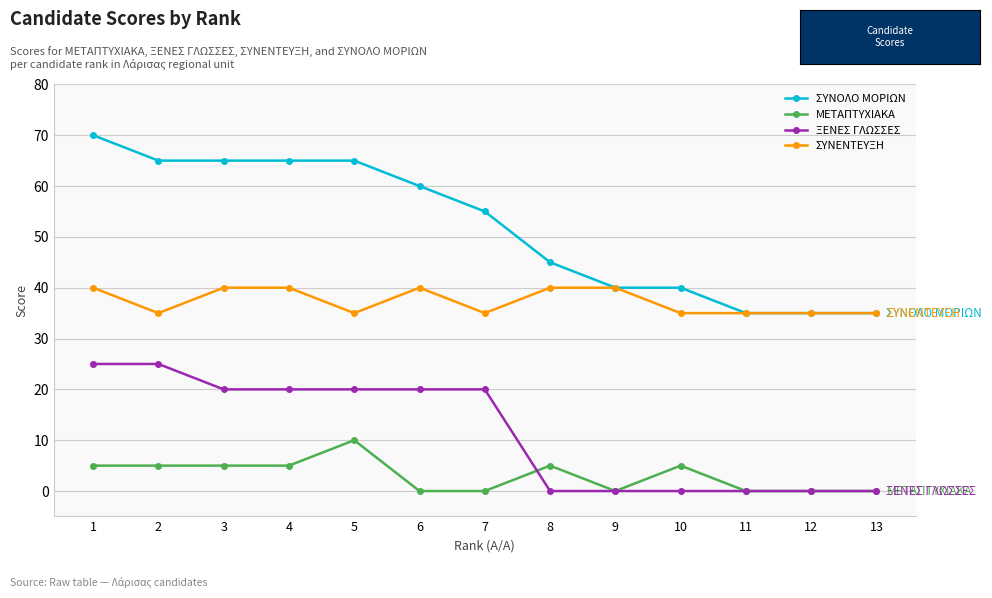

The value of ΣΥΝΕΝΤΕΥΞΗ at 4 is 60. True or false?

False